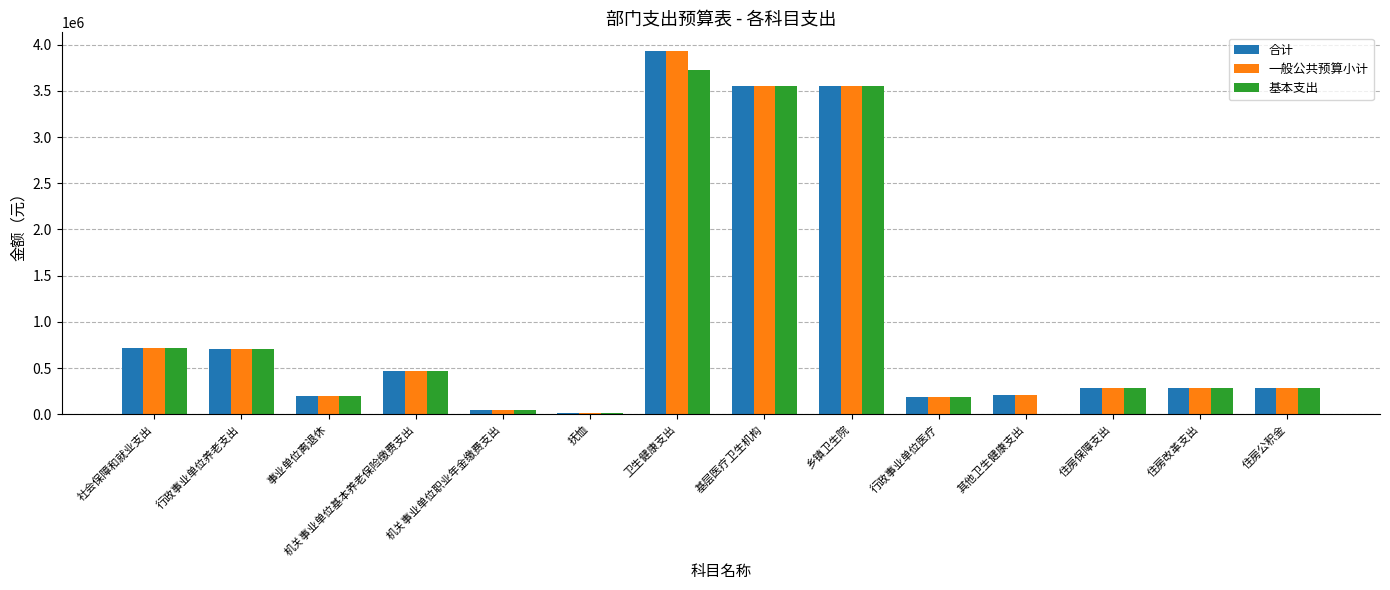

At which category is the sum across all series the highest?

卫生健康支出